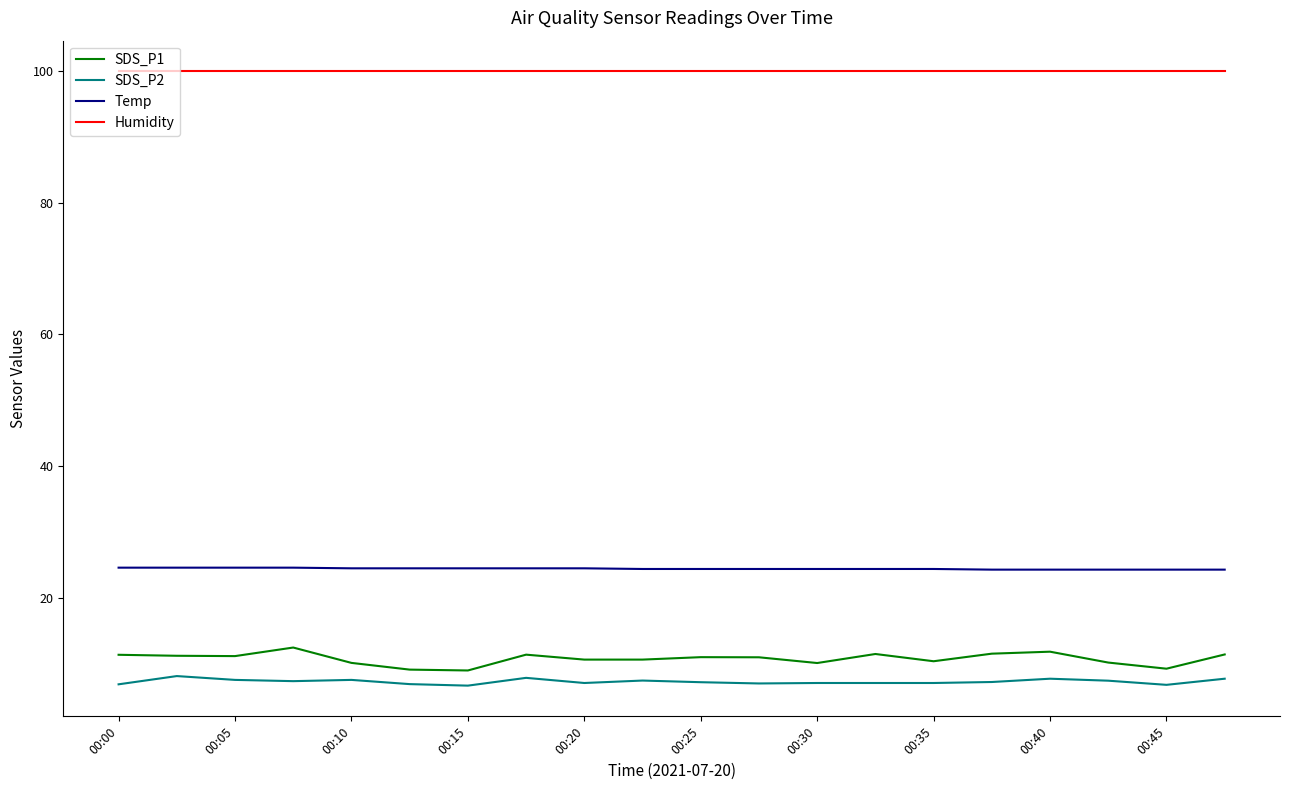

What is the difference between the maximum and minimum values in the SDS_P1 series?

3.5